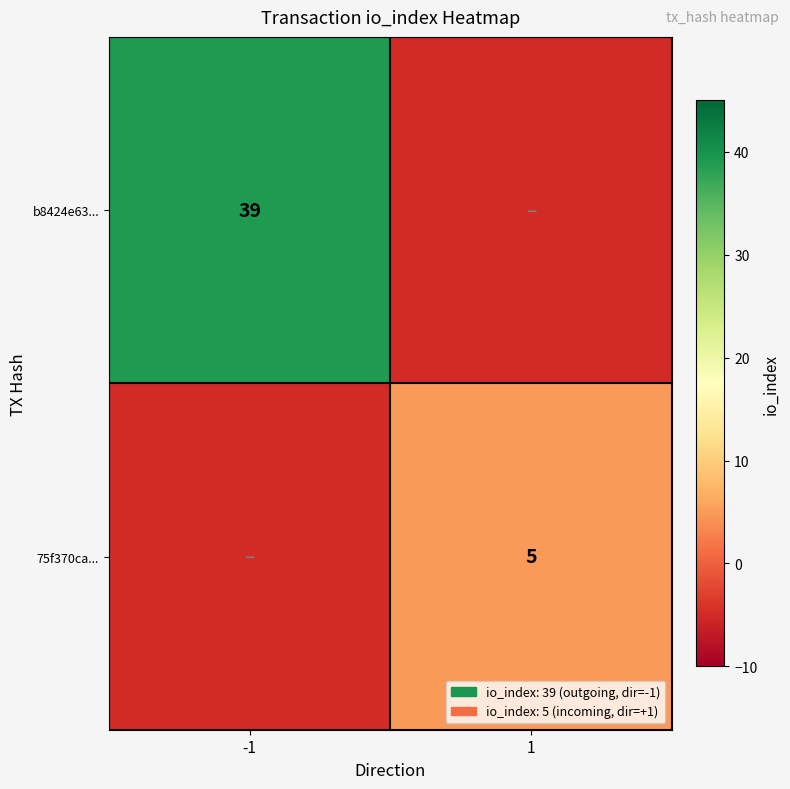

The 75f370ca... series shows 5 at 1. True or false?

True